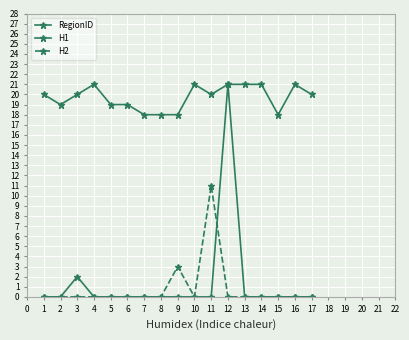

How many lines are shown in the chart?

3